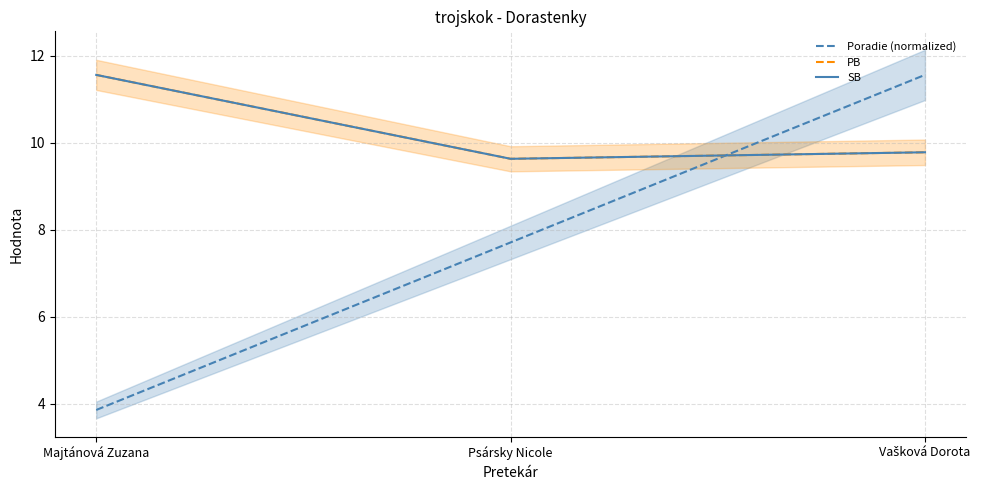

List the labels in order of SB value, smallest first.

Psársky Nicole, Vašková Dorota, Majtánová Zuzana